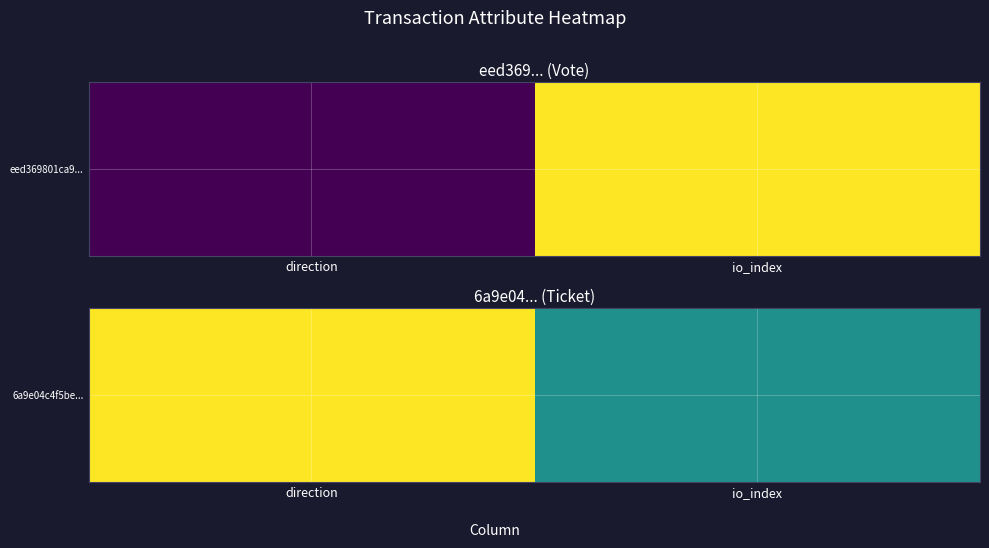

What is the approximate value at direction?

1